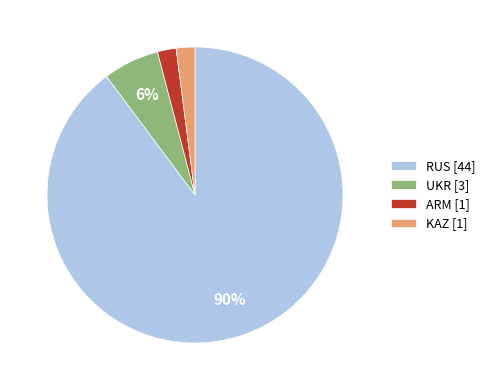

To the nearest percent, what is the average slice percentage?

25%